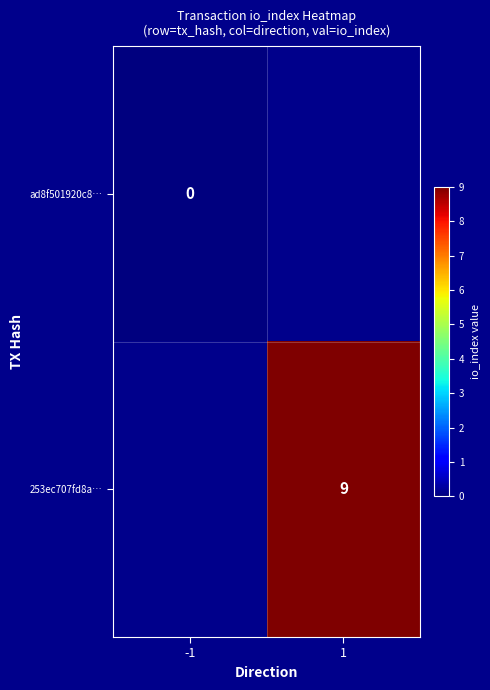

Which label corresponds to the smallest value in the chart?

-1